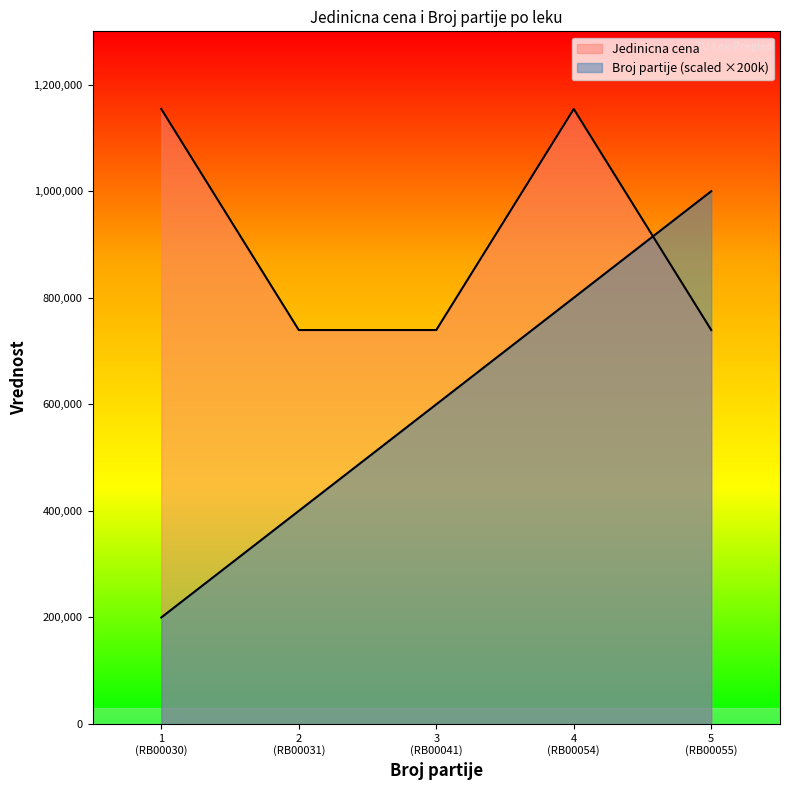

How many data points in Broj partije are above 600000?

2